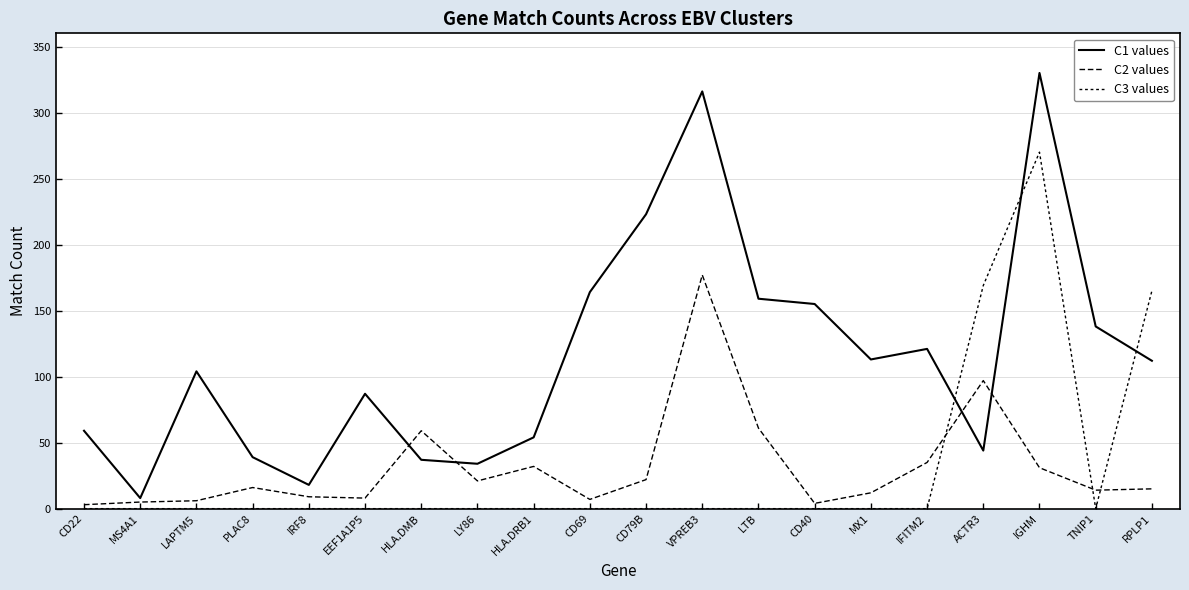

After their last crossing, which series has the higher values: C2 values or C1 values?

C1 values